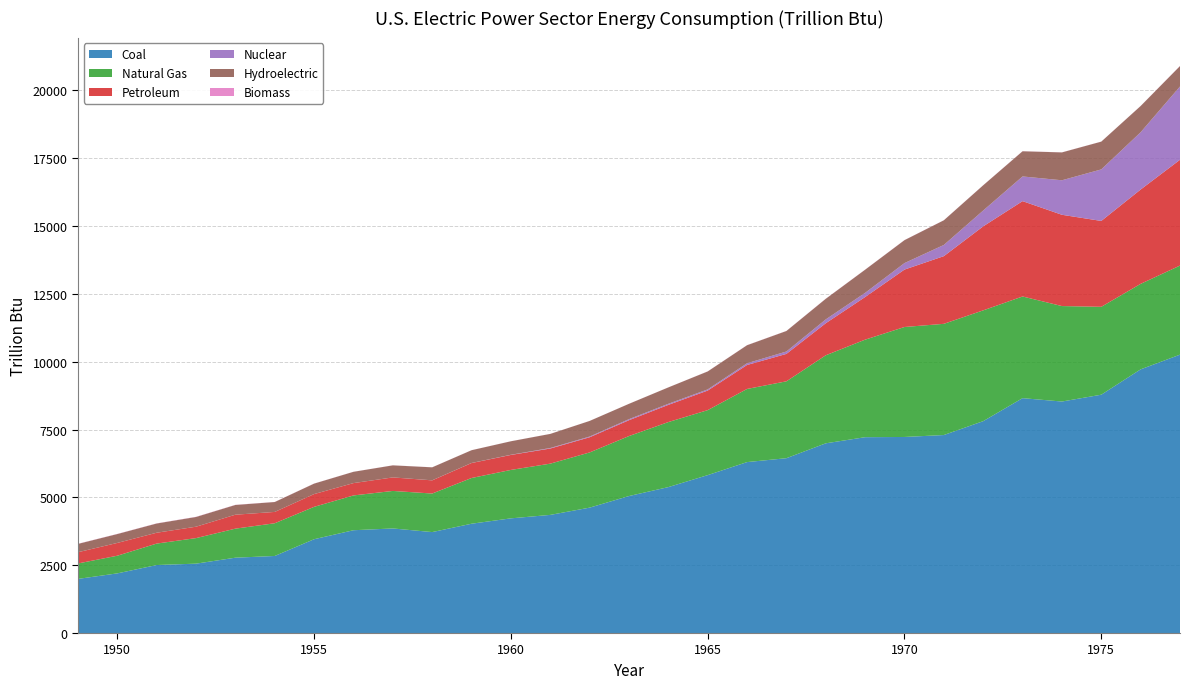

Reading left to right, extract all data points from this chart.

Coal: 1995.1	2199.1	2506.8	2557.4	2777.4	2840.8	3458.3	3789.7	3855.2	3721.3	4029.4	4227.6	4355.0	4622.4	5050.2	5379.6	5821.1	6301.6	6445.0	6993.6	7219.3	7227.5	7299.1	7810.7	8658.4	8534.0	8785.8	9720.2	10262.0
Natural Gas: 569.4	650.9	790.6	942.0	1070.5	1206.3	1193.6	1282.7	1382.9	1420.9	1685.5	1785.1	1889.0	2034.8	2211.0	2397.2	2395.4	2696.1	2834.2	3245.5	3595.8	4053.7	4099.3	4084.3	3748.0	3519.2	3239.8	3151.7	3283.7
Petroleum: 414.6	471.7	399.9	420.4	514.3	417.4	470.7	454.7	498.4	485.7	552.0	552.7	557.3	559.6	584.7	633.9	722.0	883.2	1010.5	1181.5	1571.3	2117.3	2495.0	3097.1	3514.8	3365.0	3165.7	3477.1	3900.6
Nuclear: 0.0	0.0	0.0	0.0	0.0	0.0	0.0	0.0	0.1	1.9	2.2	6.0	19.7	26.4	38.1	39.8	43.2	64.2	88.5	141.5	153.7	239.3	412.9	583.8	910.2	1272.1	1899.8	2111.1	2701.8
Hydroelectric: 306.2	327.3	340.3	358.6	359.1	365.3	385.5	416.4	444.4	478.6	470.1	497.6	519.2	575.3	565.6	604.2	661.4	664.5	755.8	759.1	853.7	845.2	908.7	930.2	928.3	1027.1	1023.8	968.0	752.3
Biomass: 5.8	5.5	5.3	6.4	5.0	3.2	3.2	1.7	2.0	1.9	1.7	1.5	1.3	1.3	1.3	1.5	2.8	3.5	3.3	3.9	3.3	3.7	3.3	3.4	3.4	2.6	2.0	2.8	5.0